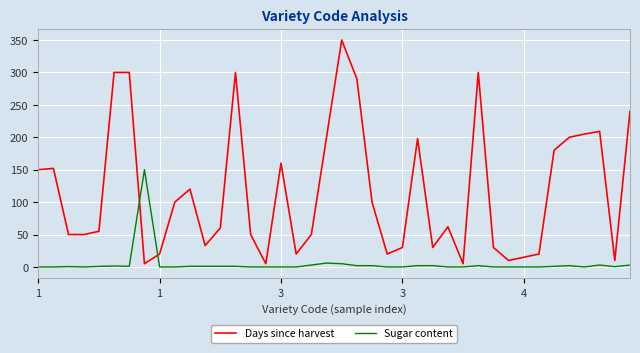

Which series has the largest total across all categories?

Days since harvest